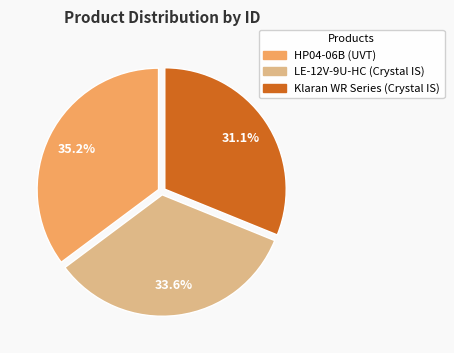

Between HP04-06B (UVT) and LE-12V-9U-HC (Crystal IS), which is larger?

HP04-06B (UVT)